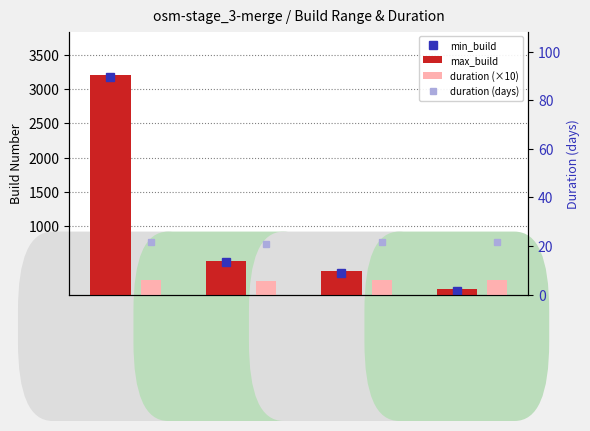

What is the difference between the maximum and minimum values in the max_build series?

3113.0